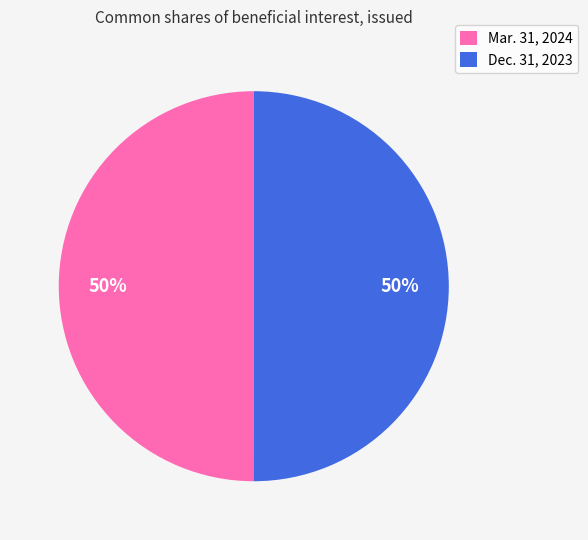

Do Mar. 31, 2024 and Dec. 31, 2023 together represent more than half of the pie?

Yes